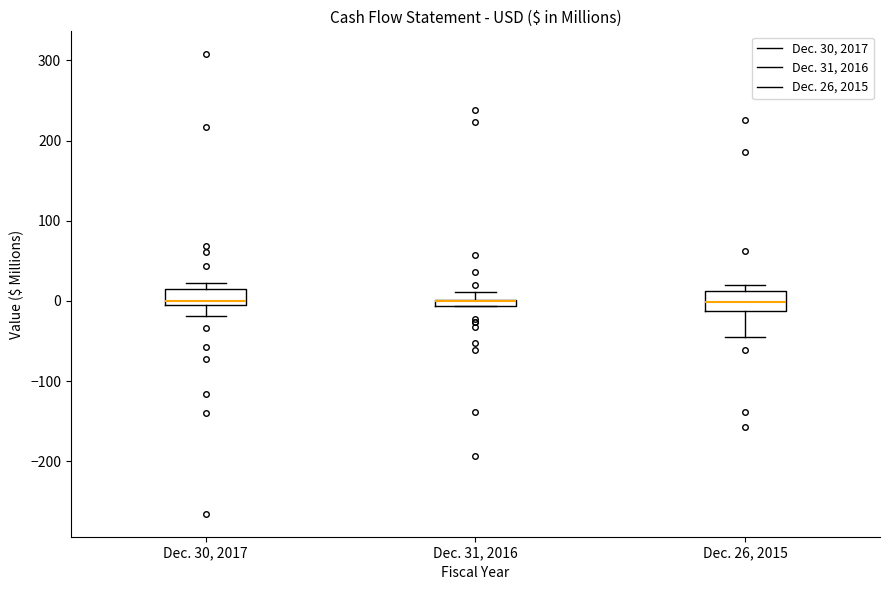

Where does the lower whisker of the box for Dec. 26, 2015 end on the y-axis? The values are not printed on the chart, so give them approximately, as read against the axis.

-50